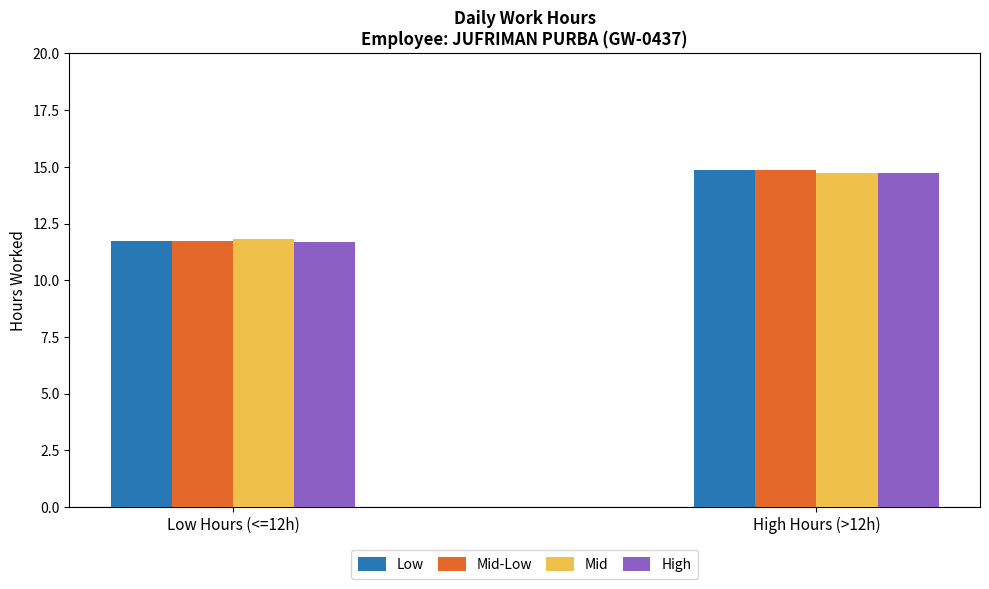

How many values in the High series are below 14?

1